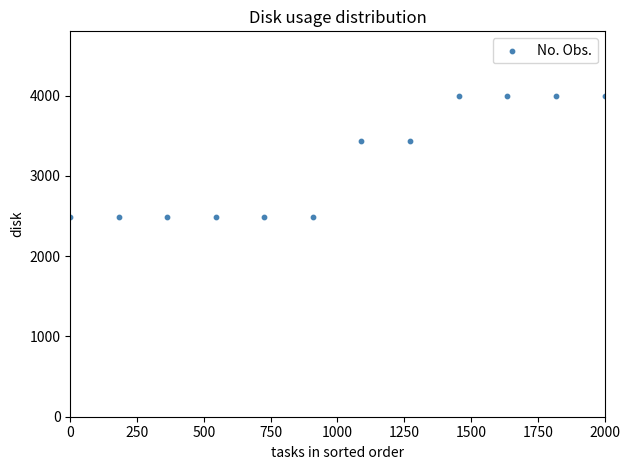

What is the average X value?

999.6